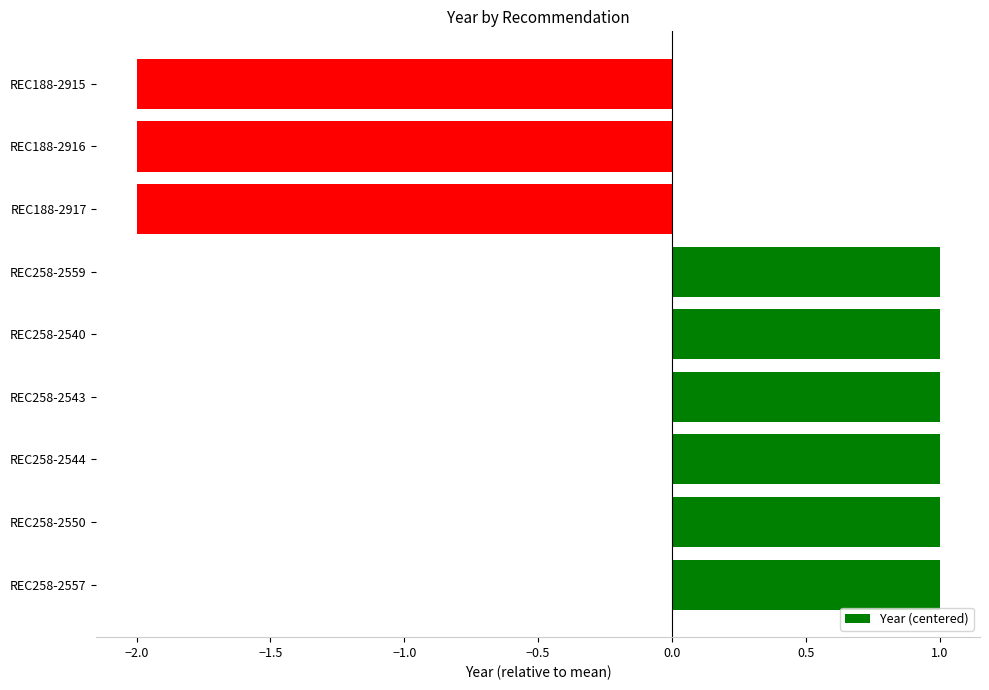

True or false: the data shows -1 at REC188-2916.

False